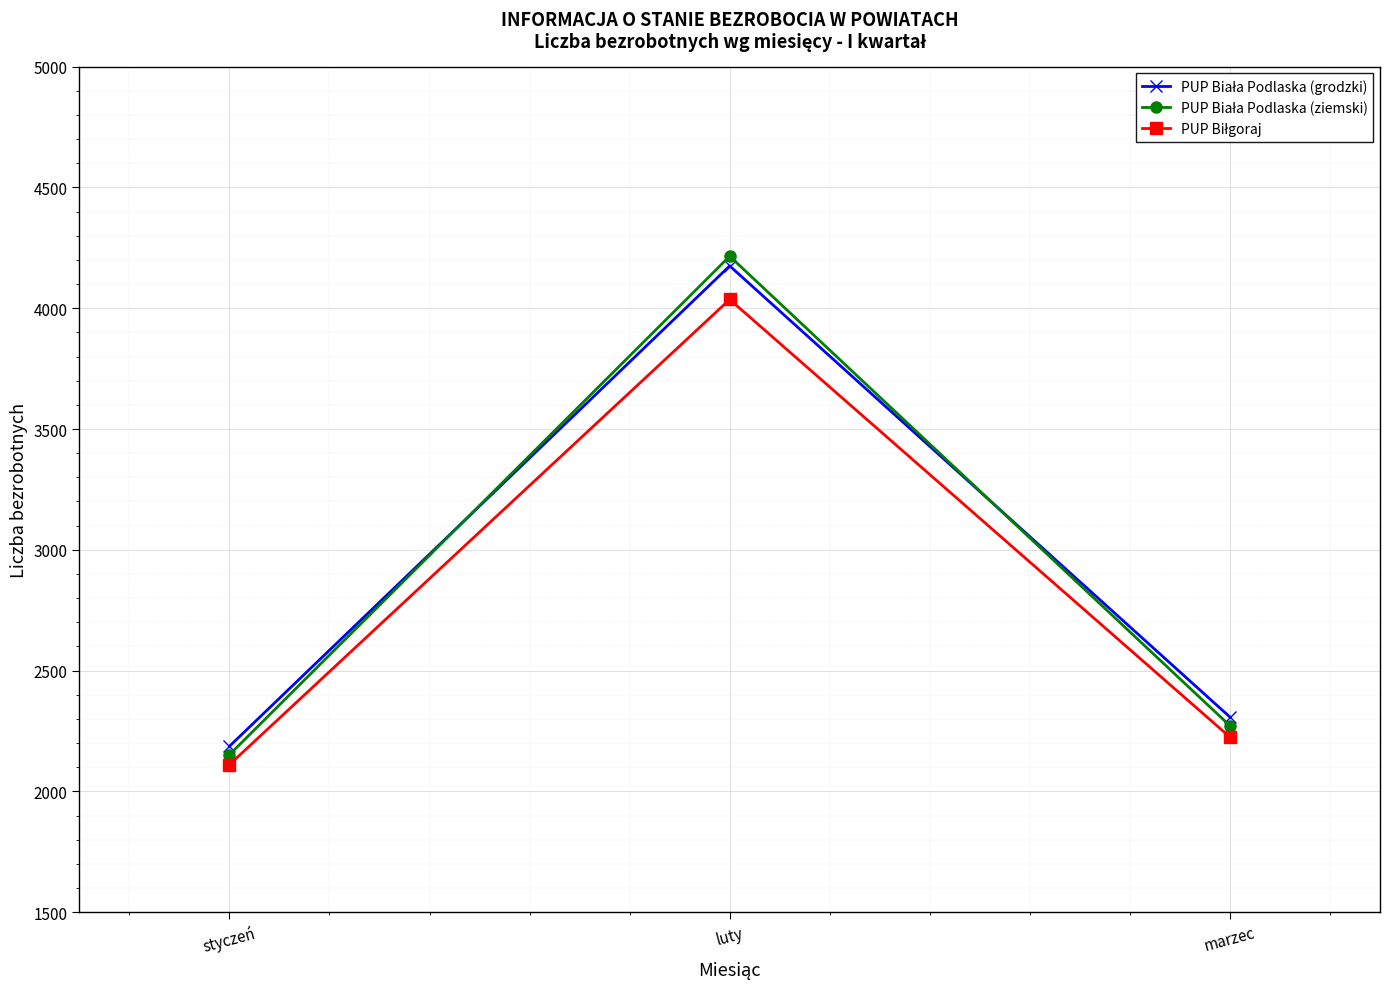

What position from the right is styczeń?

3